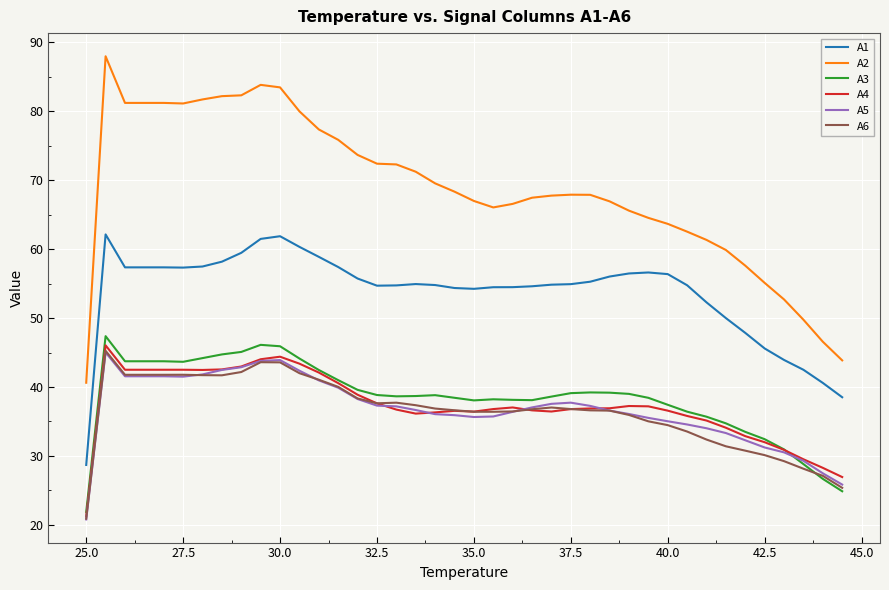

What is the minimum value for A2?

40.6